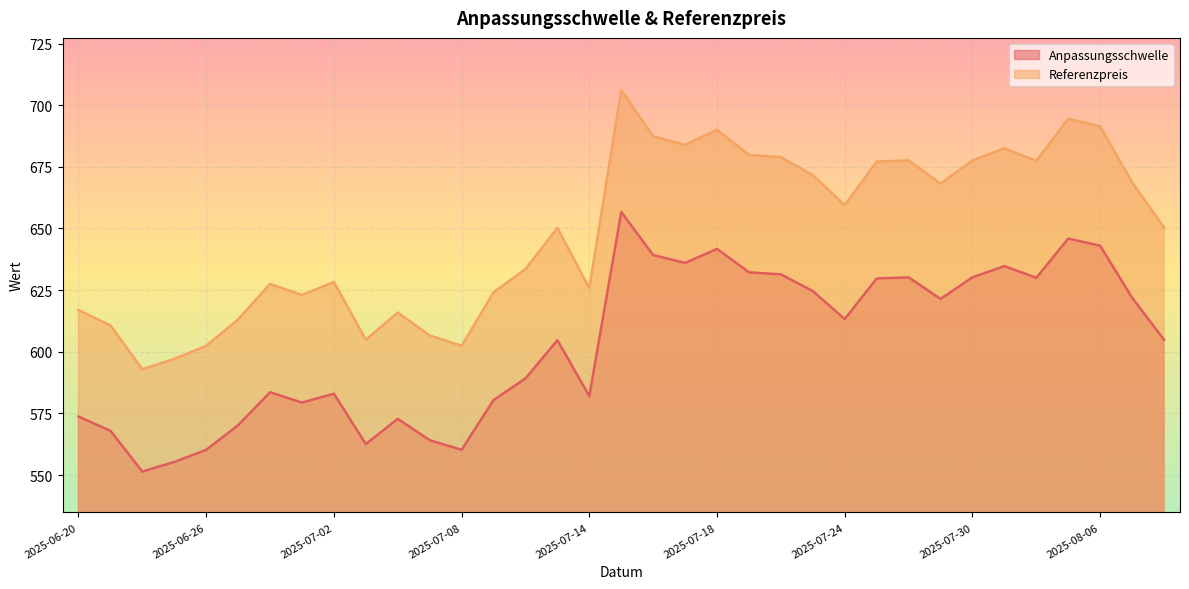

How many values in the Referenzpreis series are below 650?

16